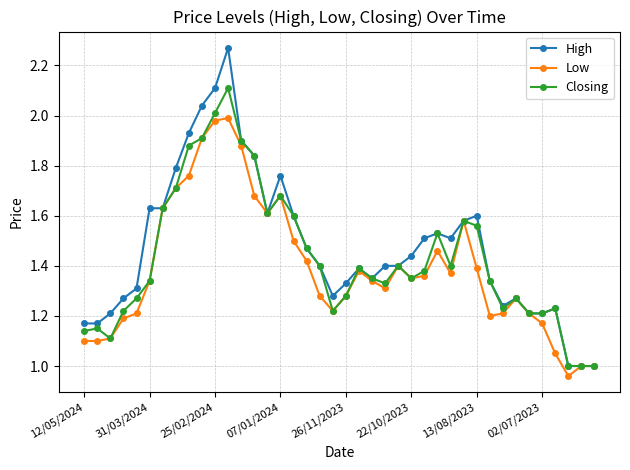

Which series has the largest range (max minus min)?

High